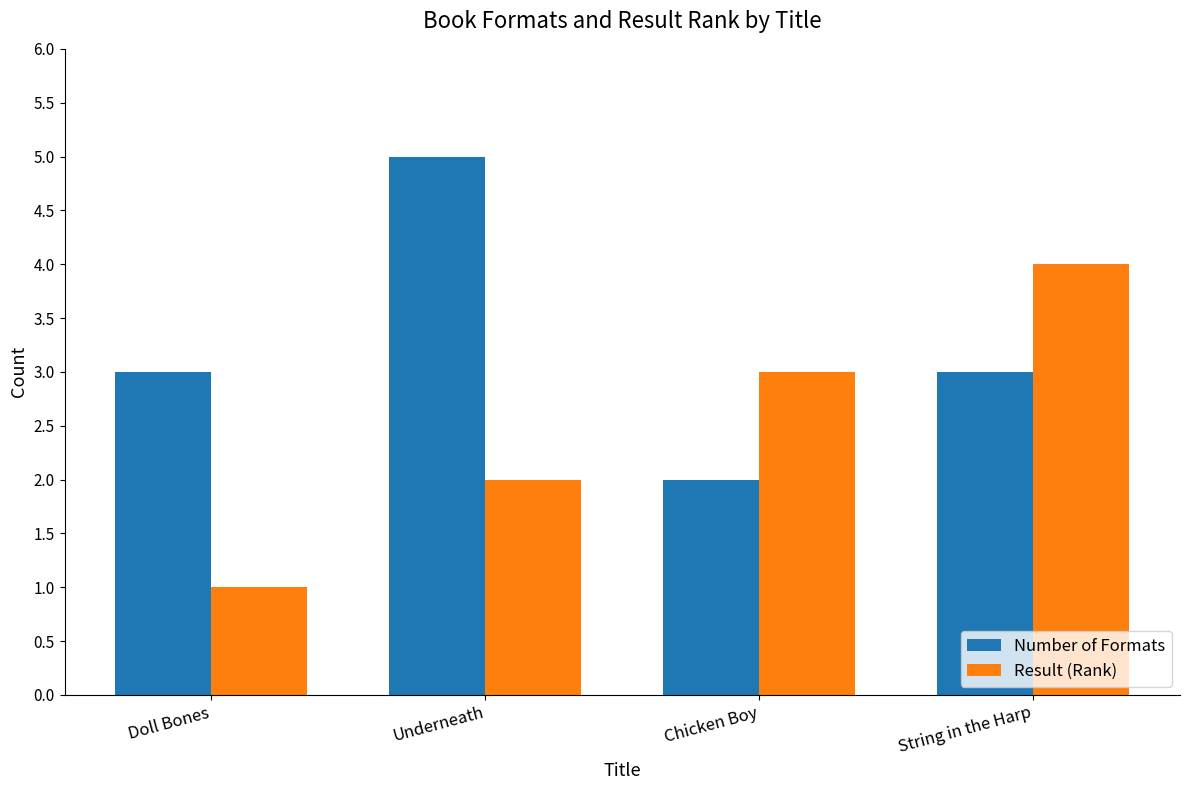

What position from the left is Underneath?

2